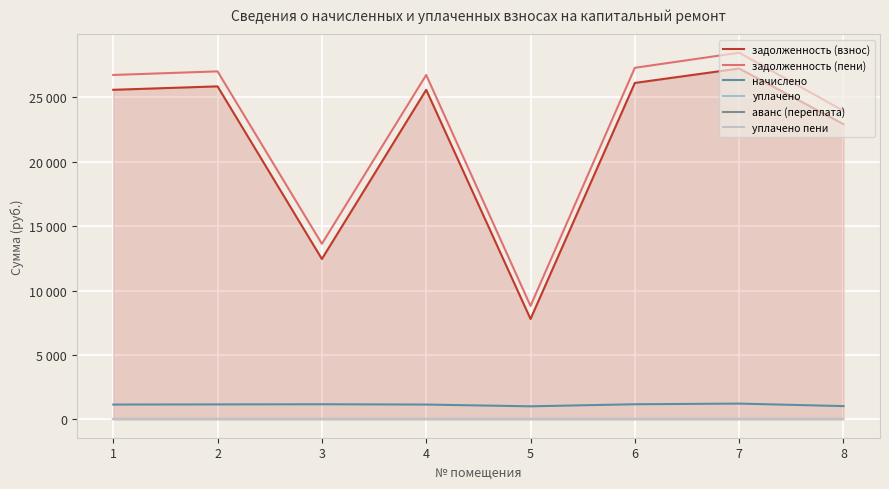

True or false: начислено and задолженность (пени) intersect in this chart.

False